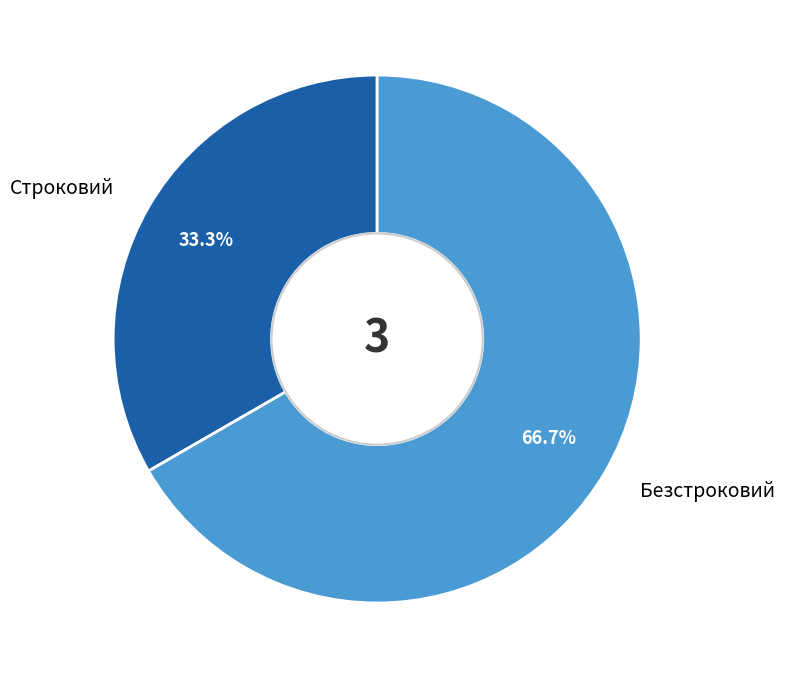

To the nearest percent, what is the difference between the largest and smallest slice percentages?

33%